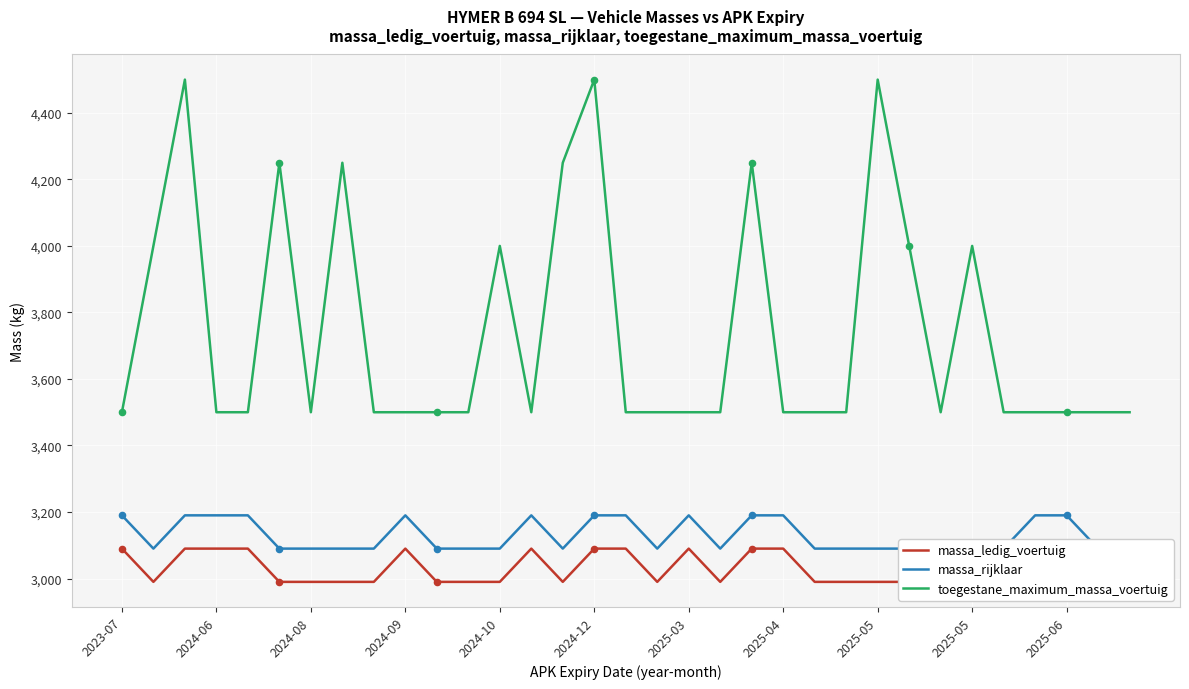

Which series has the largest total across all categories?

toegestane_maximum_massa_voertuig